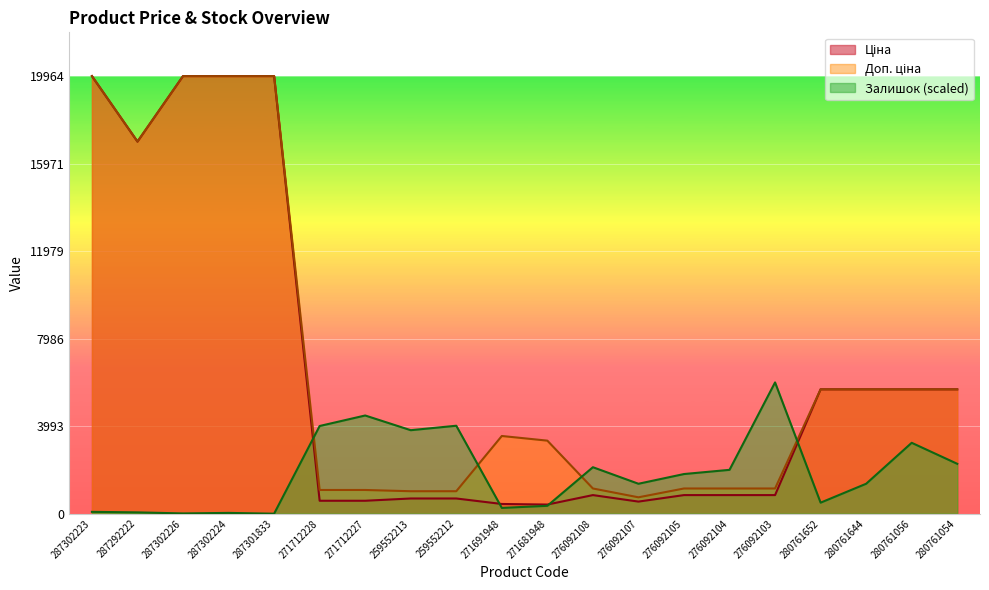

How many lines are shown in the chart?

3